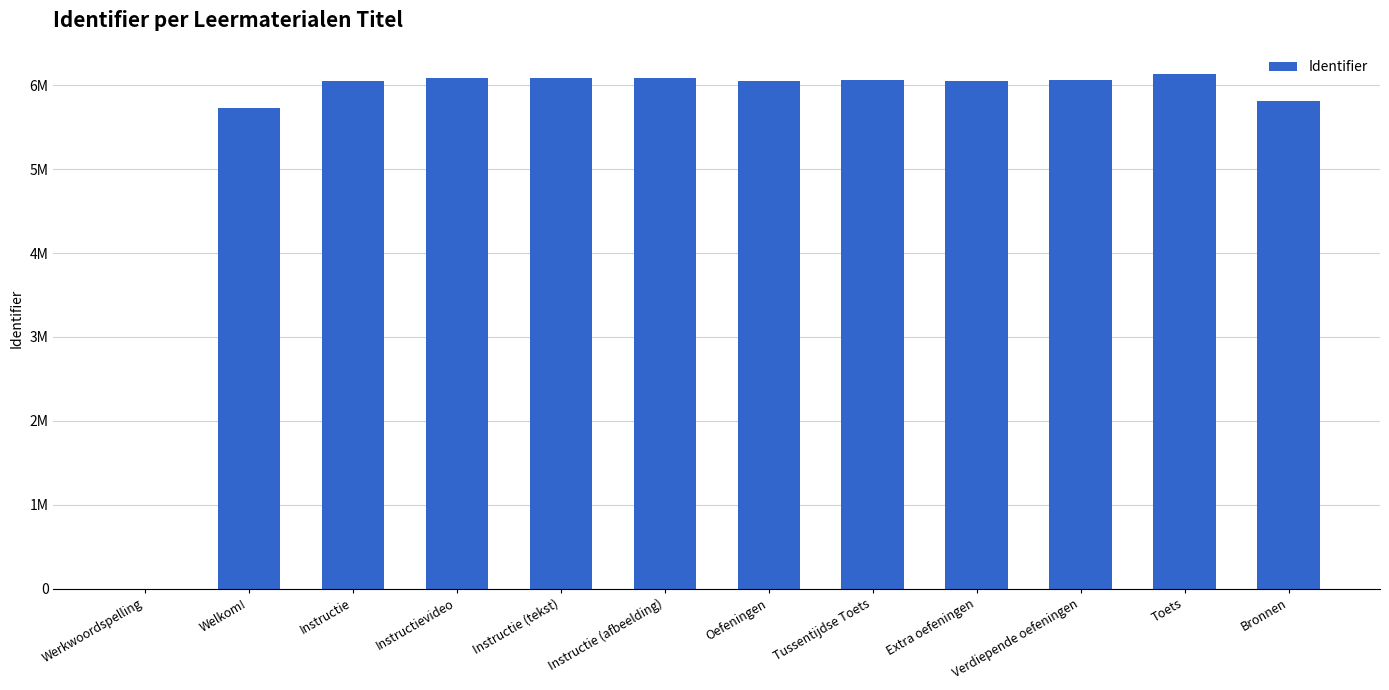

Which label corresponds to the largest value in the chart?

Toets